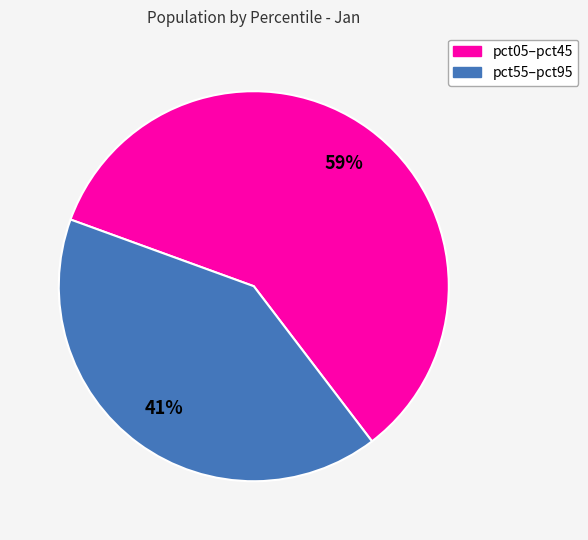

To the nearest percent, what is the average slice percentage?

50%